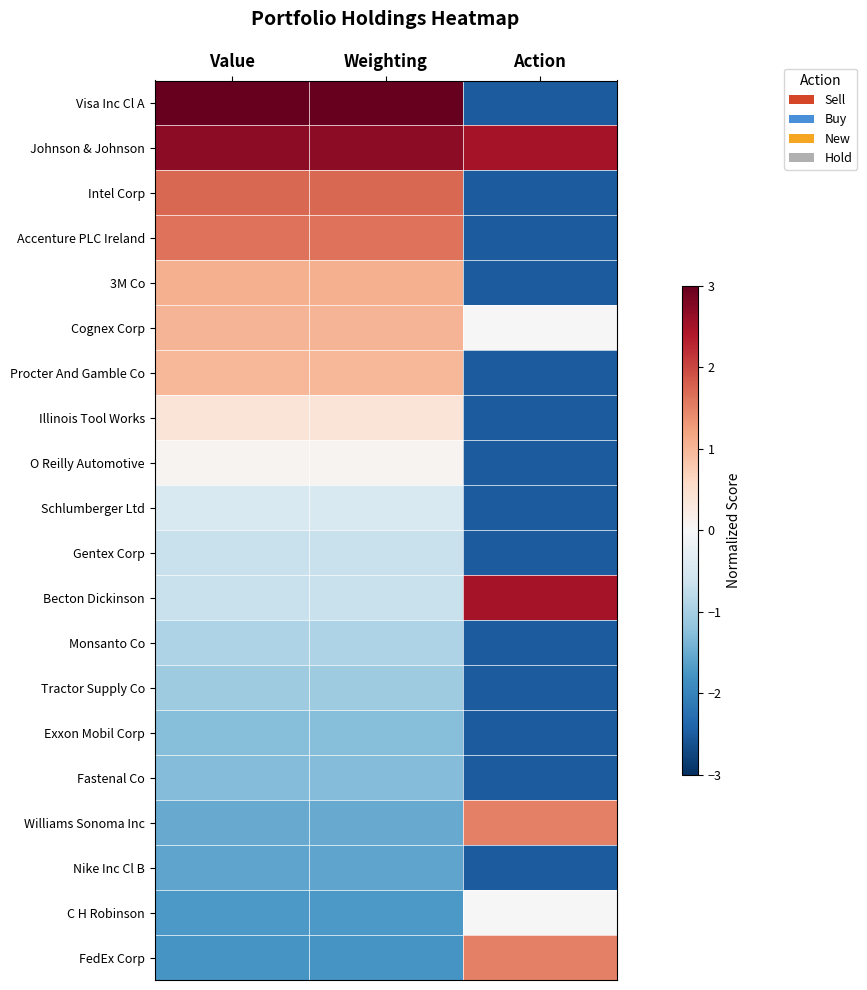

Reading left to right, list all the values displayed in this chart.

Visa Inc Cl A: Value=3.4	Weighting=3.4	Action=-2.5
Johnson & Johnson: Value=2.7	Weighting=2.7	Action=2.5
Intel Corp: Value=1.7	Weighting=1.7	Action=-2.5
Accenture PLC Ireland: Value=1.6	Weighting=1.6	Action=-2.5
3M Co: Value=1.1	Weighting=1.1	Action=-2.5
Cognex Corp: Value=1.0	Weighting=1.0	Action=0.0
Procter And Gamble Co: Value=1.0	Weighting=1.0	Action=-2.5
Illinois Tool Works: Value=0.4	Weighting=0.4	Action=-2.5
O Reilly Automotive: Value=0.1	Weighting=0.1	Action=-2.5
Schlumberger Ltd: Value=-0.5	Weighting=-0.5	Action=-2.5
Gentex Corp: Value=-0.7	Weighting=-0.7	Action=-2.5
Becton Dickinson: Value=-0.7	Weighting=-0.7	Action=2.5
Monsanto Co: Value=-0.9	Weighting=-0.9	Action=-2.5
Tractor Supply Co: Value=-1.1	Weighting=-1.1	Action=-2.5
Exxon Mobil Corp: Value=-1.3	Weighting=-1.3	Action=-2.5
Fastenal Co: Value=-1.3	Weighting=-1.3	Action=-2.5
Williams Sonoma Inc: Value=-1.5	Weighting=-1.5	Action=1.5
Nike Inc Cl B: Value=-1.6	Weighting=-1.6	Action=-2.5
C H Robinson: Value=-1.7	Weighting=-1.7	Action=0.0
FedEx Corp: Value=-1.8	Weighting=-1.8	Action=1.5